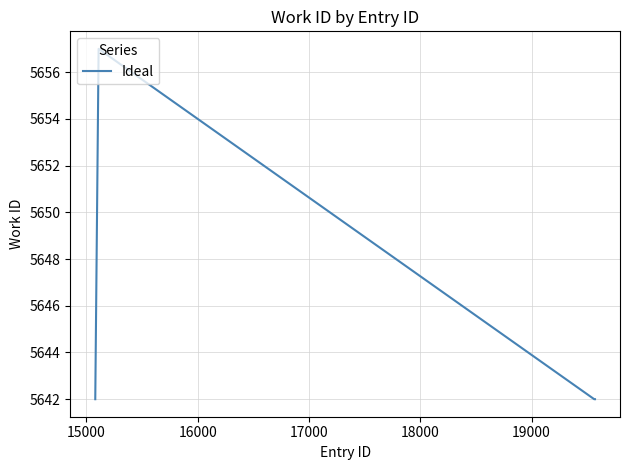

What is the greatest value displayed?

5657